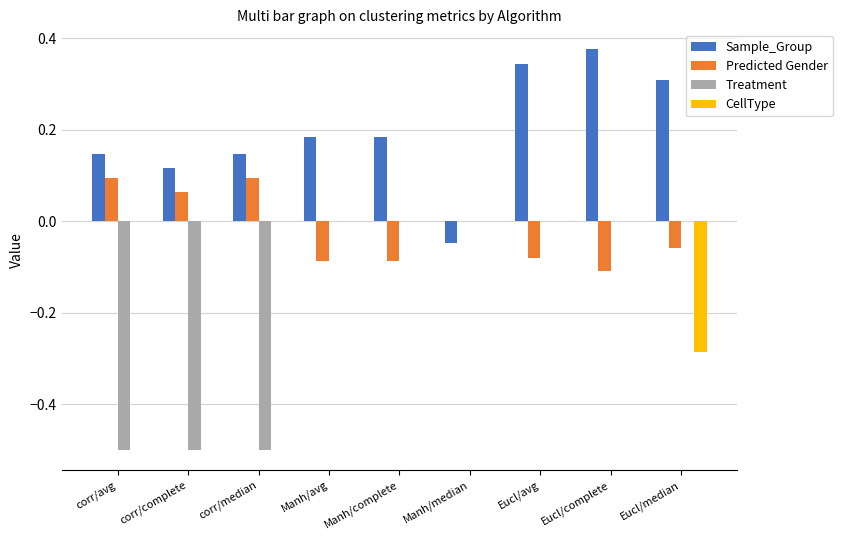

Which series has the largest total across all categories?

Sample_Group